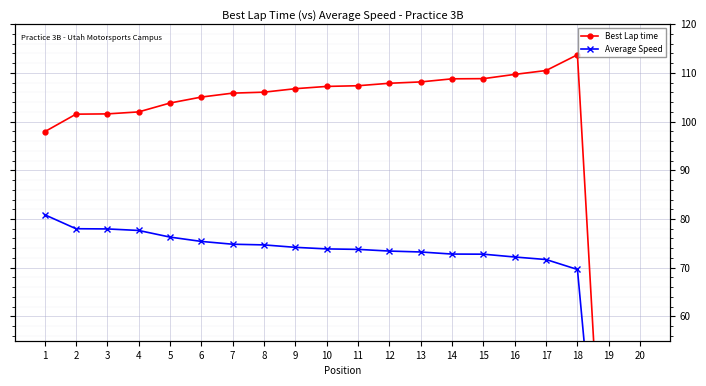

At which label does Average Speed first exceed 73?

1